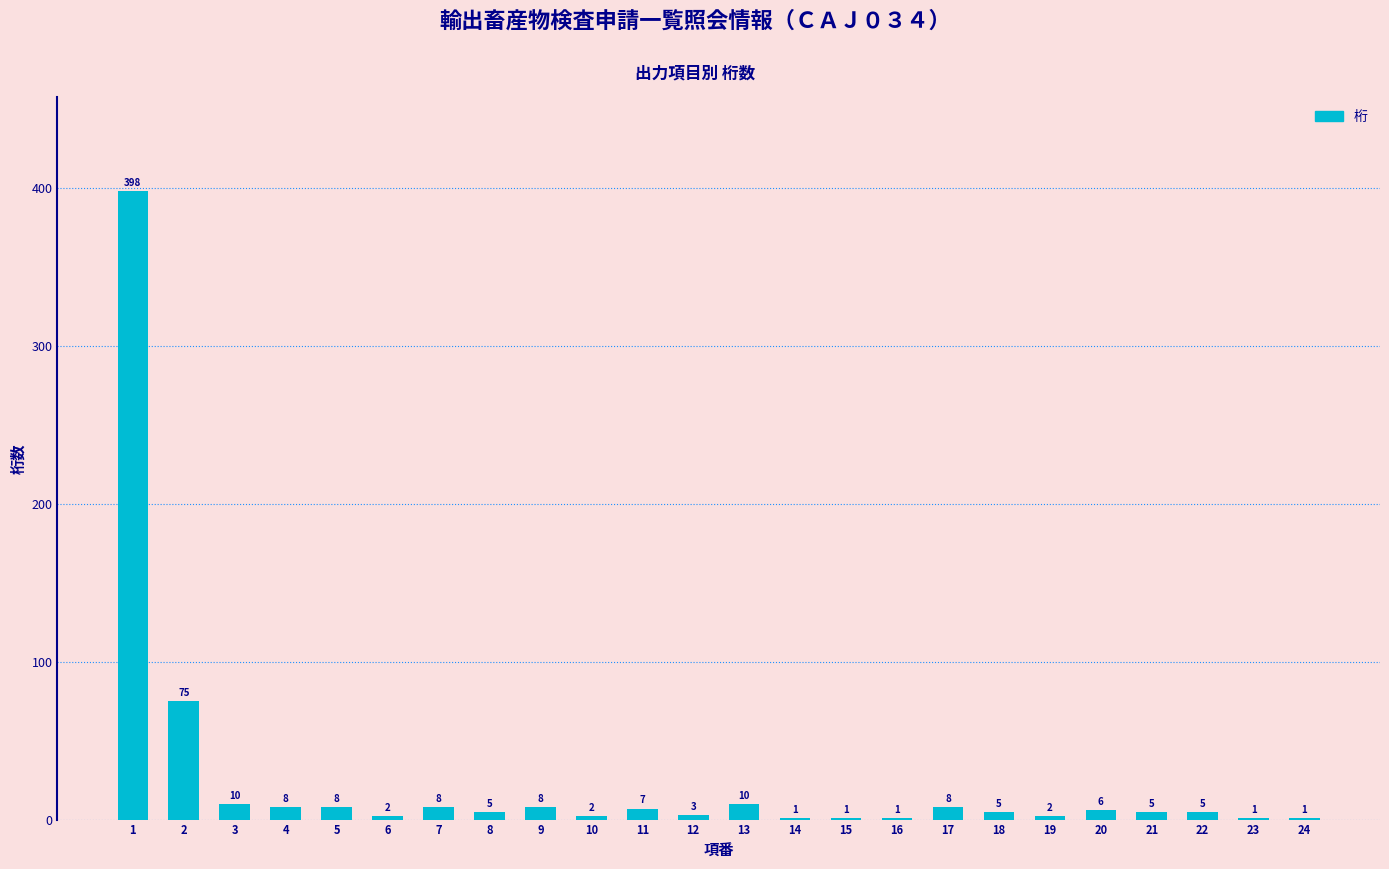

The chart shows a value of 1 at 23. True or false?

True